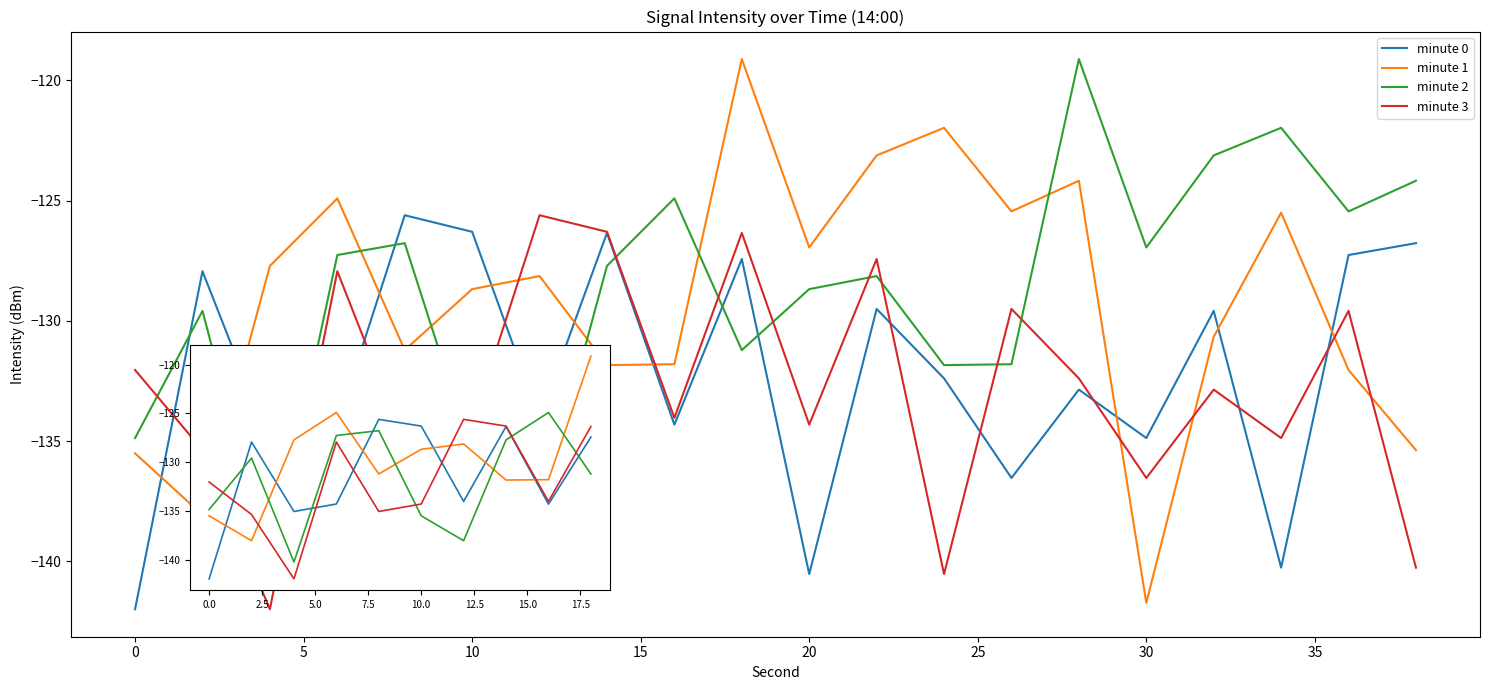

Reading left to right, extract all data points from this chart.

minute 0: -142.0	-127.9	-135.1	-134.3	-125.6	-126.3	-134.0	-126.3	-134.3	-127.4	-140.5	-129.5	-132.4	-136.5	-132.9	-134.9	-129.6	-140.3	-127.3	-126.8
minute 1: -135.5	-138.1	-127.7	-124.9	-131.2	-128.7	-128.1	-131.8	-131.8	-119.1	-126.9	-123.1	-122.0	-125.4	-124.2	-141.7	-130.7	-125.5	-132.0	-135.4
minute 2: -134.9	-129.6	-140.3	-127.3	-126.8	-135.5	-138.1	-127.7	-124.9	-131.2	-128.7	-128.1	-131.8	-131.8	-119.1	-126.9	-123.1	-122.0	-125.4	-124.2
minute 3: -132.0	-135.4	-142.0	-127.9	-135.1	-134.3	-125.6	-126.3	-134.0	-126.3	-134.3	-127.4	-140.5	-129.5	-132.4	-136.5	-132.9	-134.9	-129.6	-140.3